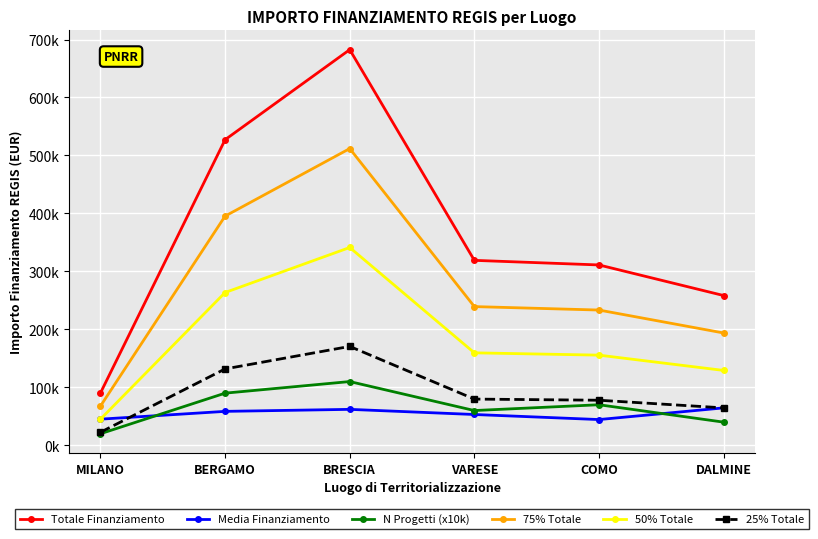

What is the label of the 5th point from the left?

COMO